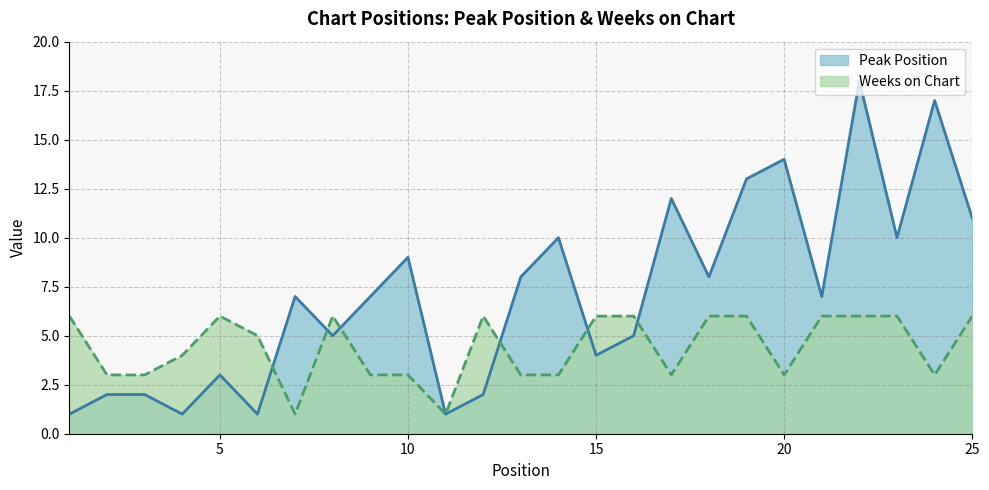

What is the maximum value for Weeks on Chart?

6